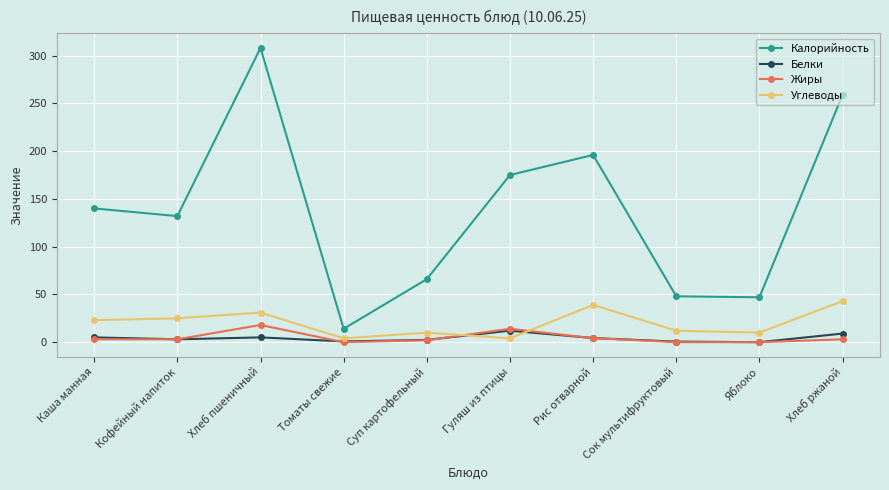

At which label is Калорийность closest to 161?

Гуляш из птицы